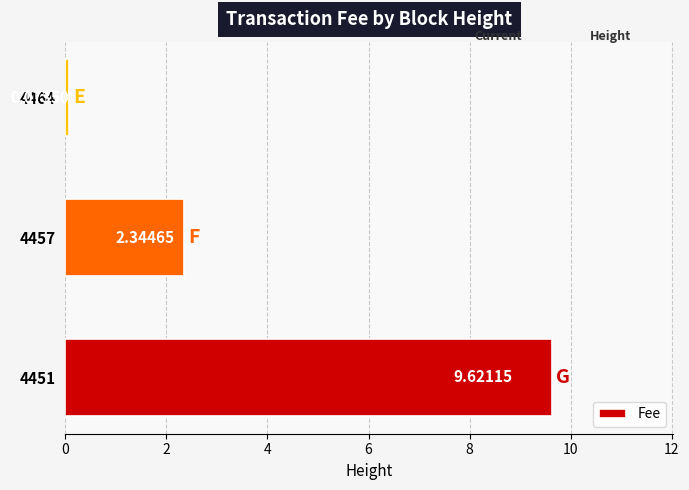

What is the average value?

4.0